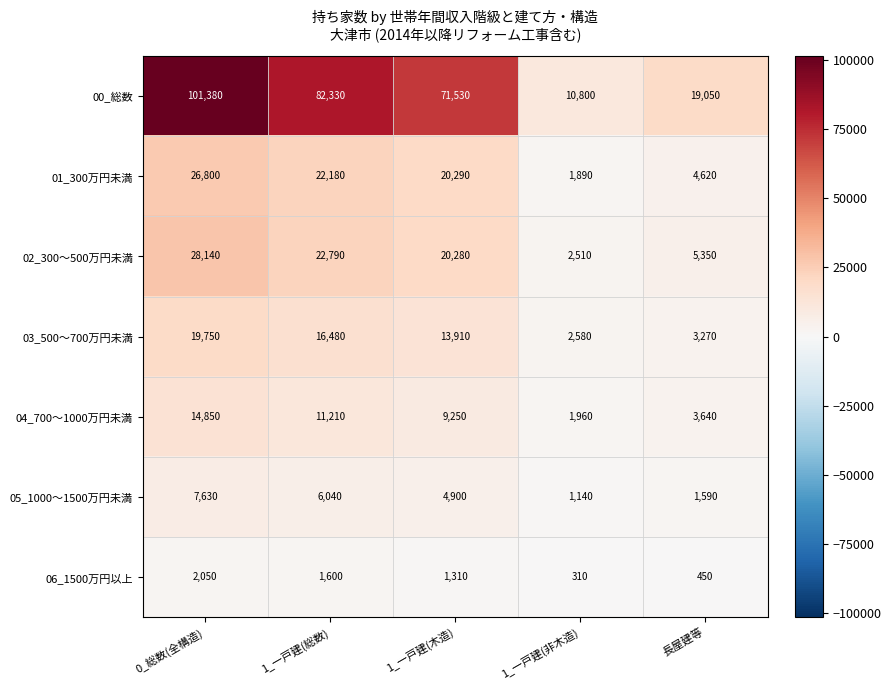

At which label does 02_300～500万円未満 first exceed 20280?

0_総数(全構造)